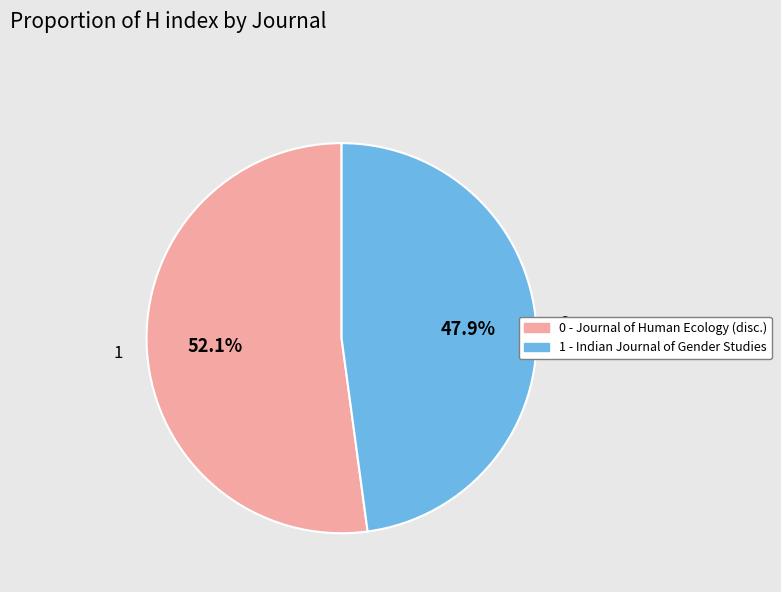

Between 1 - Indian Journal of Gender Studies and 0 - Journal of Human Ecology (disc.), which is larger?

0 - Journal of Human Ecology (disc.)